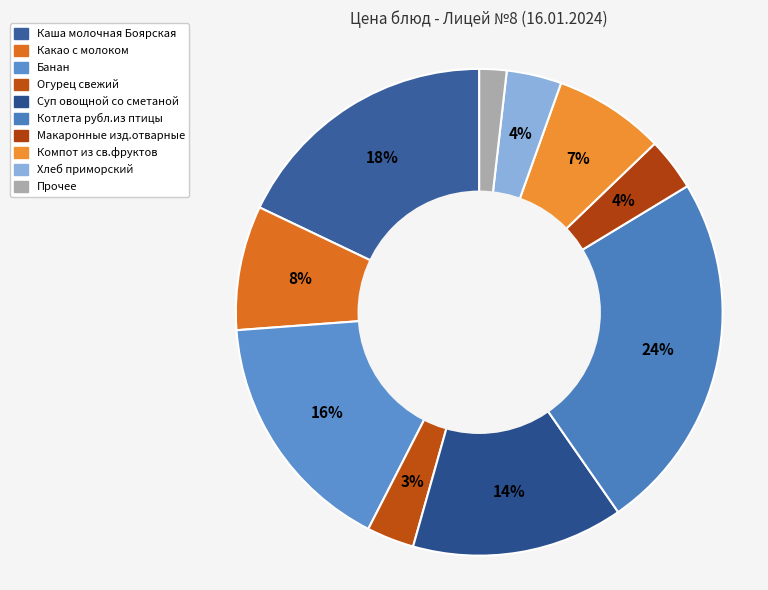

Count the number of slices in the pie.

10